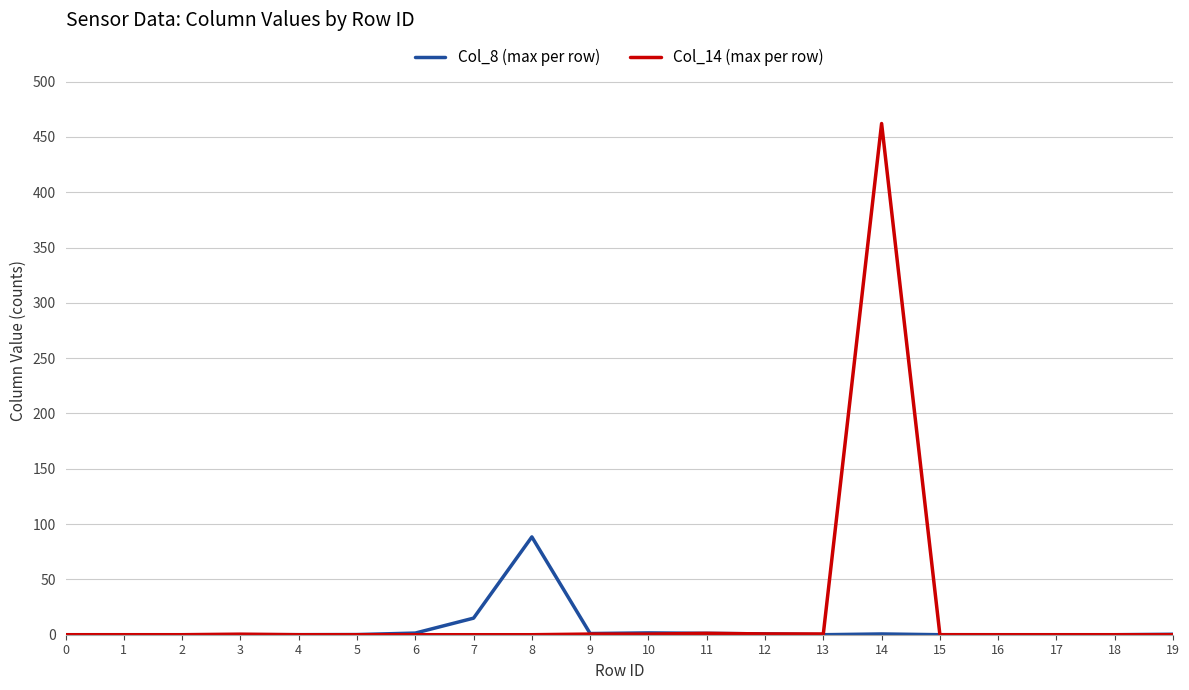

Which series has the largest range (max minus min)?

Col_14 (max per row)